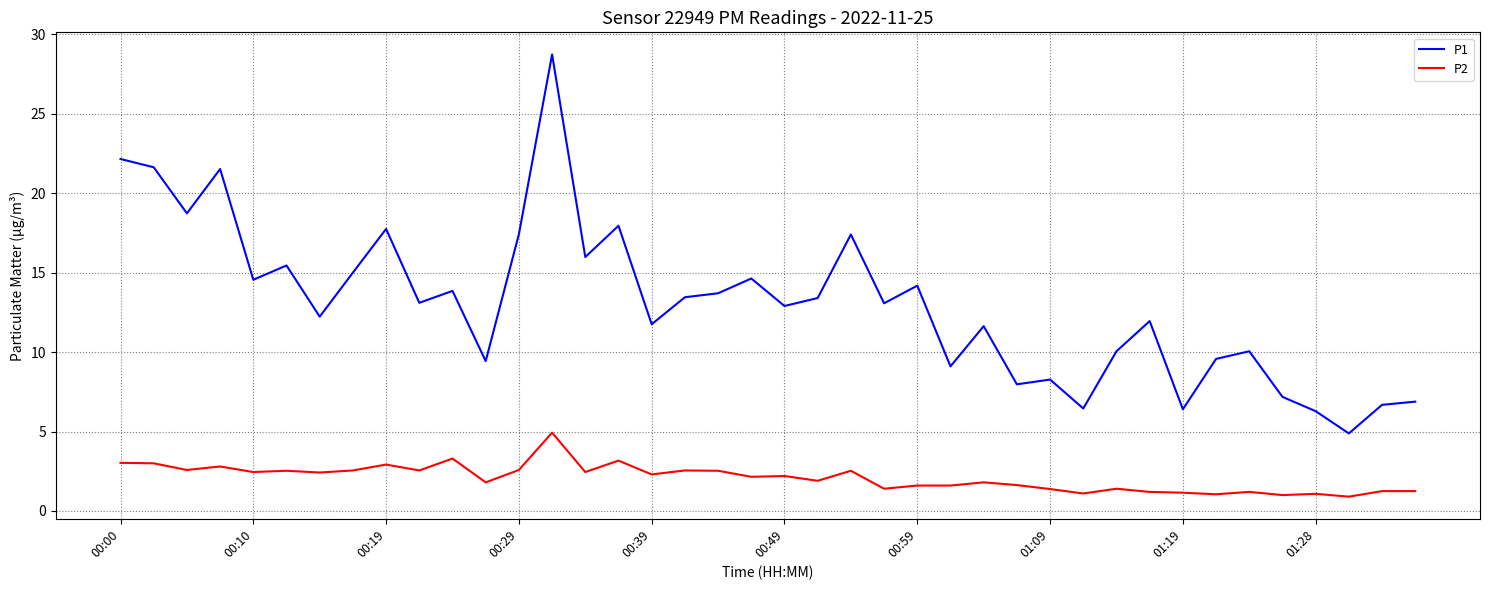

List the series in order of their peak value, lowest first.

P2, P1